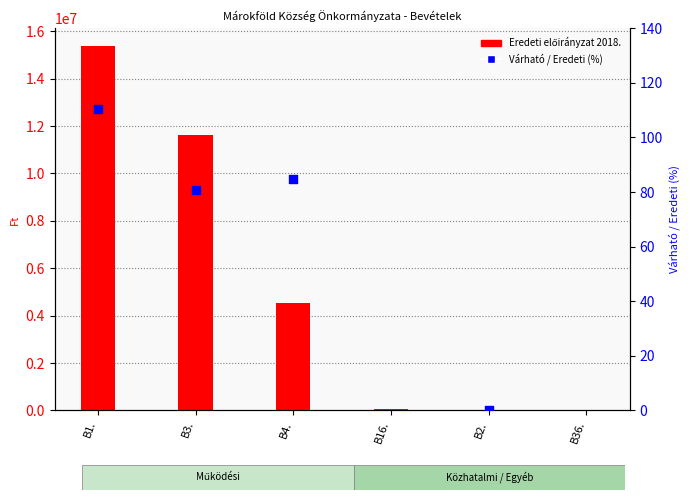

Is the value of Eredeti előirányzat 2018. at B16. greater than the value of Várható / Eredeti (%) at B4.?

Yes